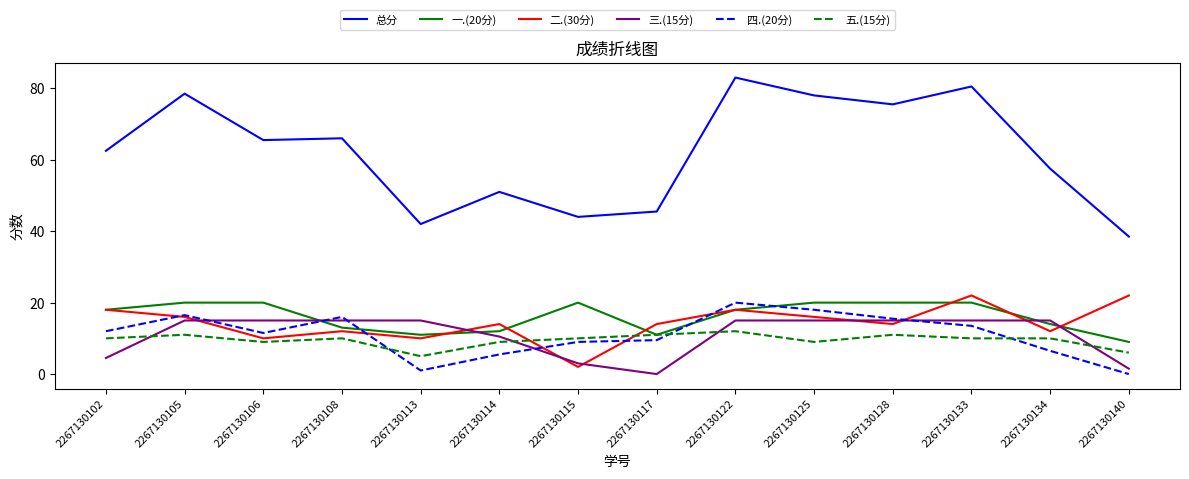

Reading left to right, what are all the values shown in this chart?

总分: 62.5	78.5	65.5	66.0	42.0	51.0	44.0	45.5	83.0	78.0	75.5	80.5	57.5	38.5
一.(20分): 18.0	20.0	20.0	13.0	11.0	12.0	20.0	11.0	18.0	20.0	20.0	20.0	14.0	9.0
二.(30分): 18.0	16.0	10.0	12.0	10.0	14.0	2.0	14.0	18.0	16.0	14.0	22.0	12.0	22.0
三.(15分): 4.5	15.0	15.0	15.0	15.0	10.5	3.0	0.0	15.0	15.0	15.0	15.0	15.0	1.5
四.(20分): 12.0	16.5	11.5	16.0	1.0	5.5	9.0	9.5	20.0	18.0	15.5	13.5	6.5	0.0
五.(15分): 10.0	11.0	9.0	10.0	5.0	9.0	10.0	11.0	12.0	9.0	11.0	10.0	10.0	6.0